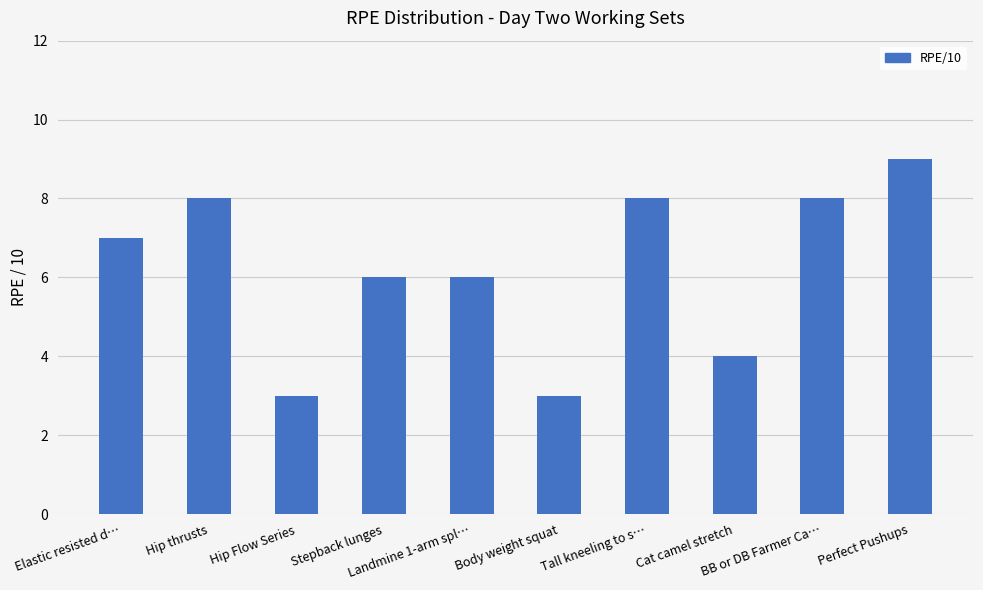

What is the smallest value displayed?

3